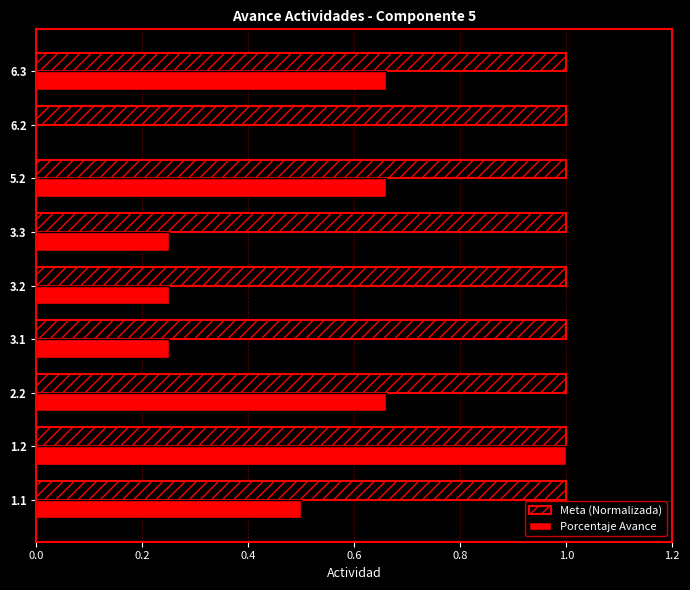

The value of Porcentaje Avance at 3.2 is 0.1. True or false?

False